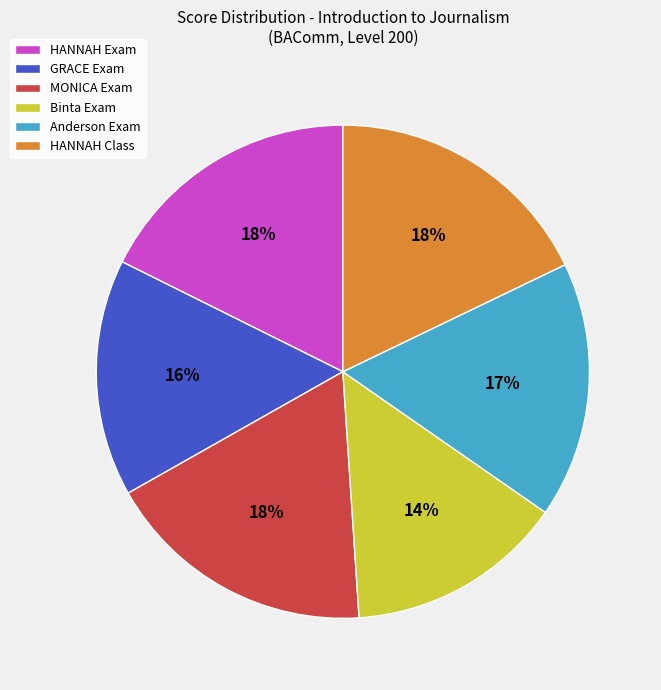

How many segments does this pie chart have?

6